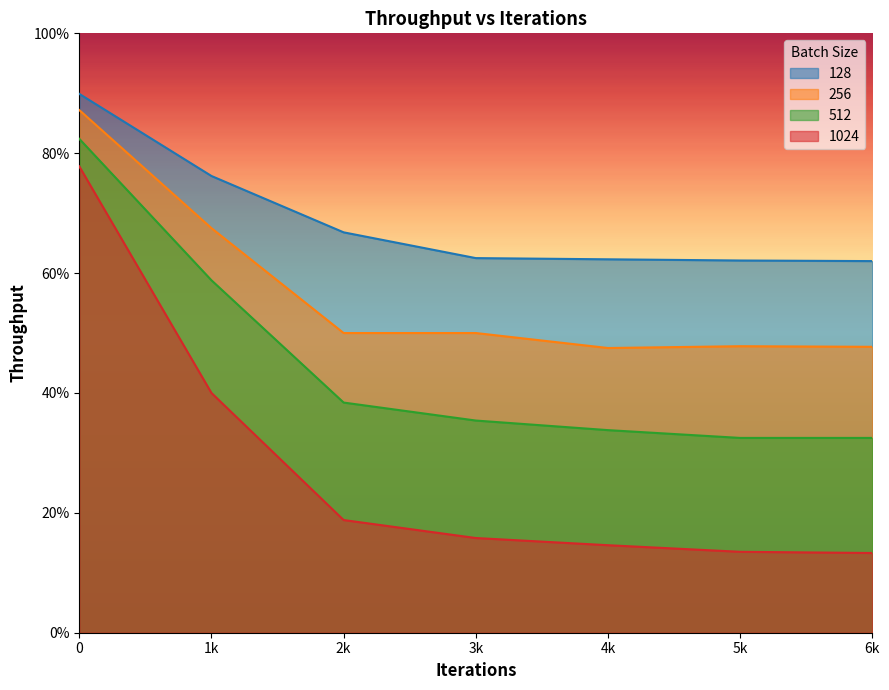

The value of 128 at 5k is 0.8. True or false?

False